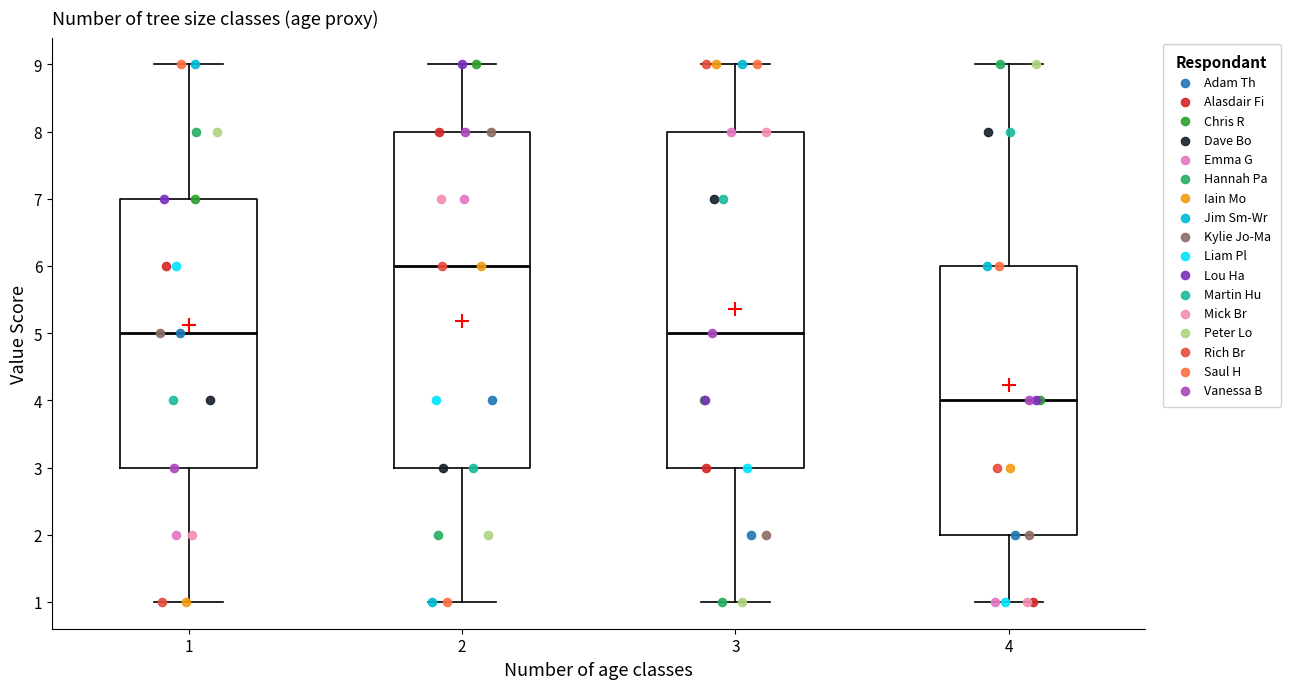

Reading left to right, read every box against the y-axis: the position of its median line, the range the box covers, and the ends of its whiskers. The values are not printed on the chart, so give them approximately, as read against the axis.

1: median 5, box 3 to 7, whiskers 1 to 9
2: median 6, box 3 to 8, whiskers 1 to 9
3: median 5, box 3 to 8, whiskers 1 to 9
4: median 4, box 2 to 6, whiskers 1 to 9